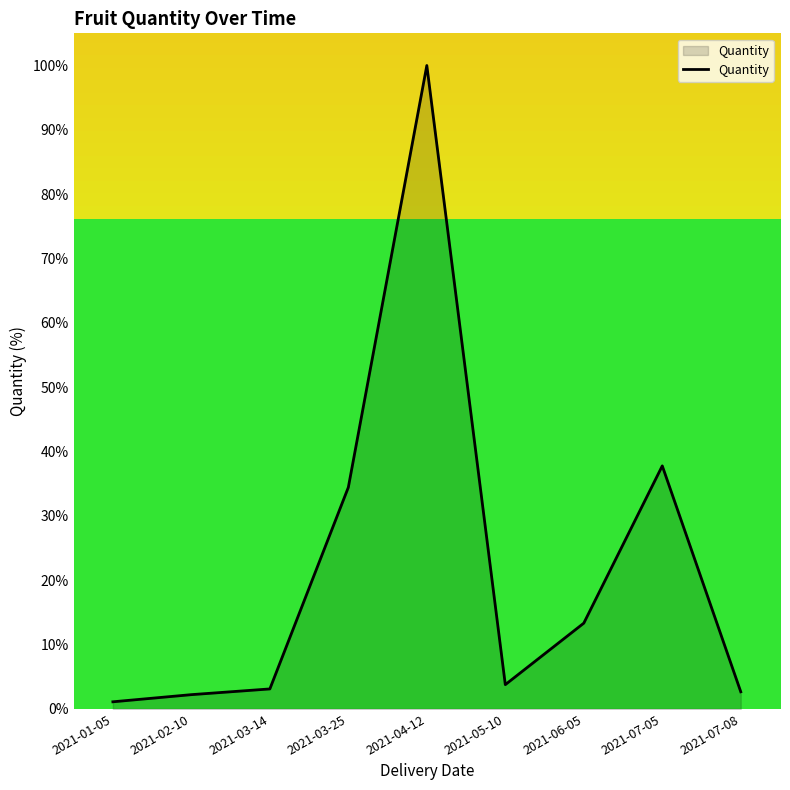

What position from the left is 2021-06-05?

7